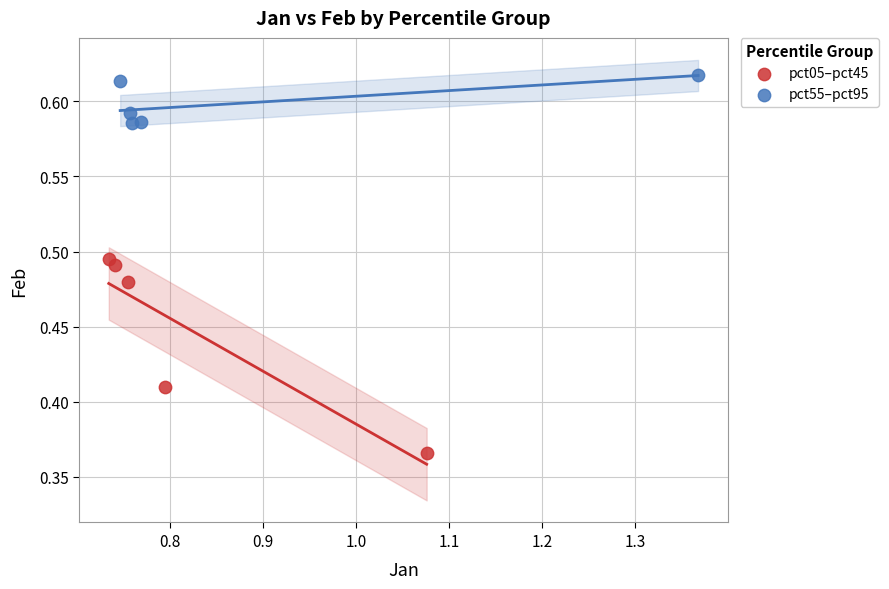

Which series has the largest Y range (max minus min)?

pct05–pct45